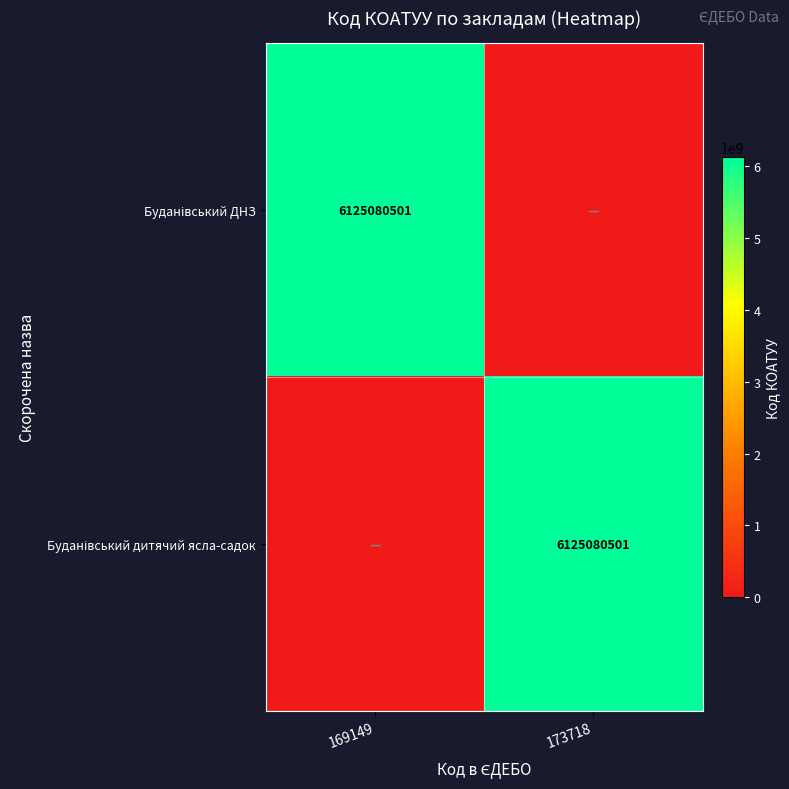

Which category has the lowest value in the Буданівський ДНЗ series?

173718